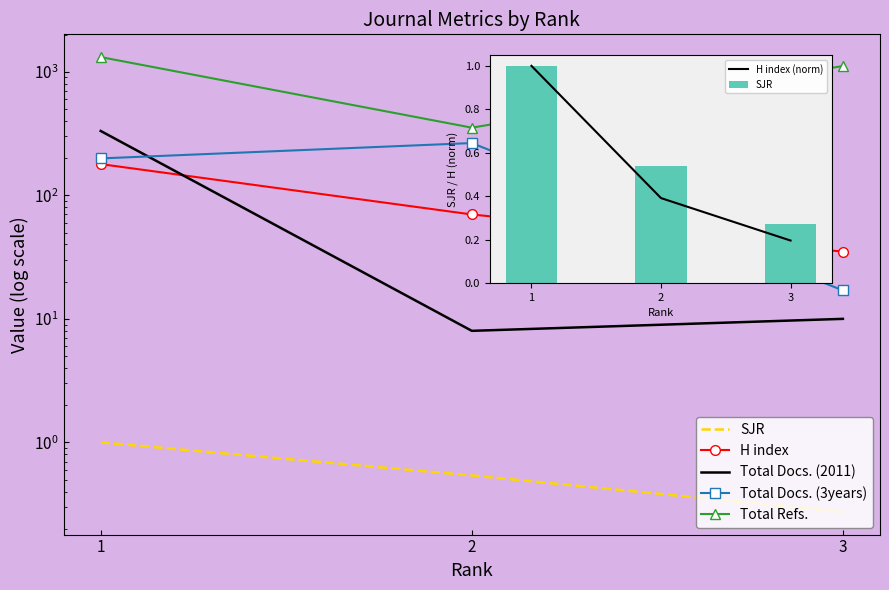

Between 1 and 3, which series saw the biggest shift?

Total Docs. (2011)